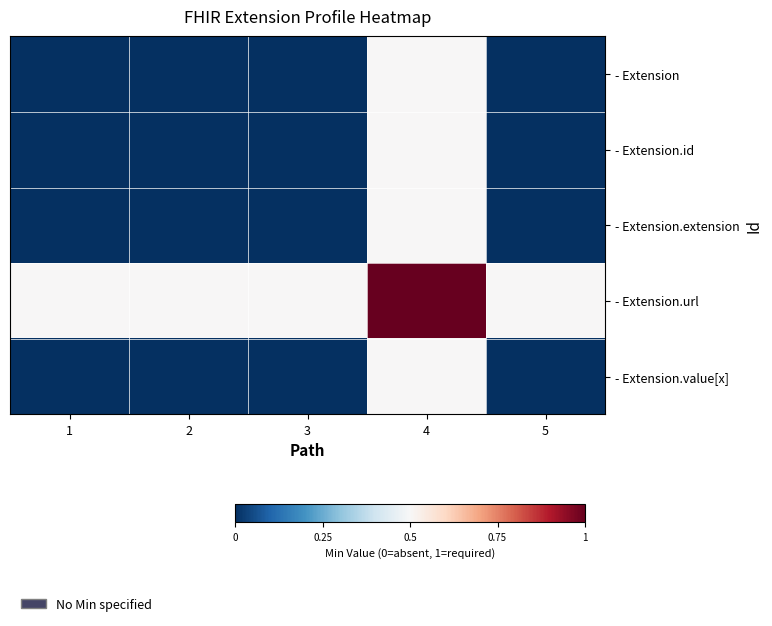

At which category does the chart reach its peak across all series?

4